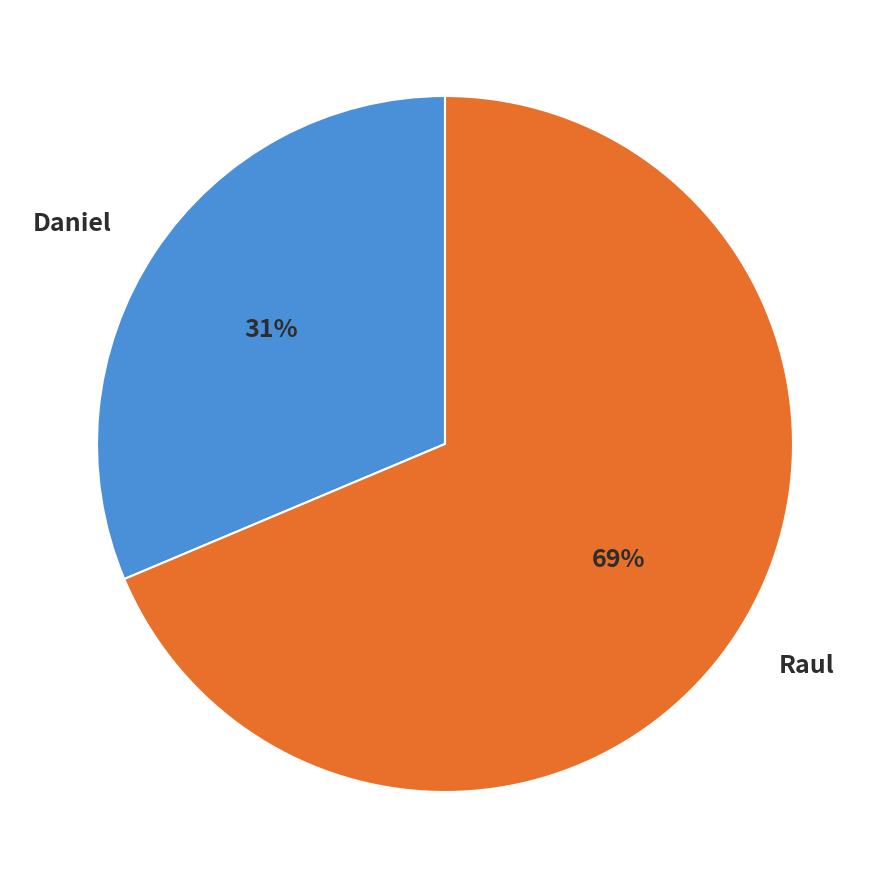

Approximately how many times larger is the value at Raul compared to Daniel?

2.2